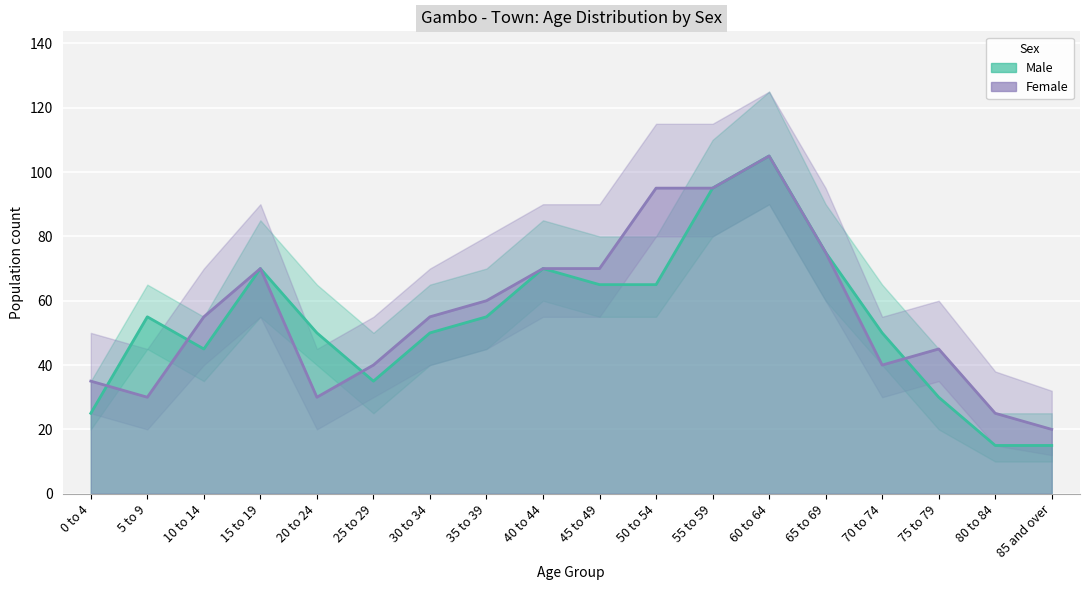

At which category is the sum across all series the highest?

60 to 64